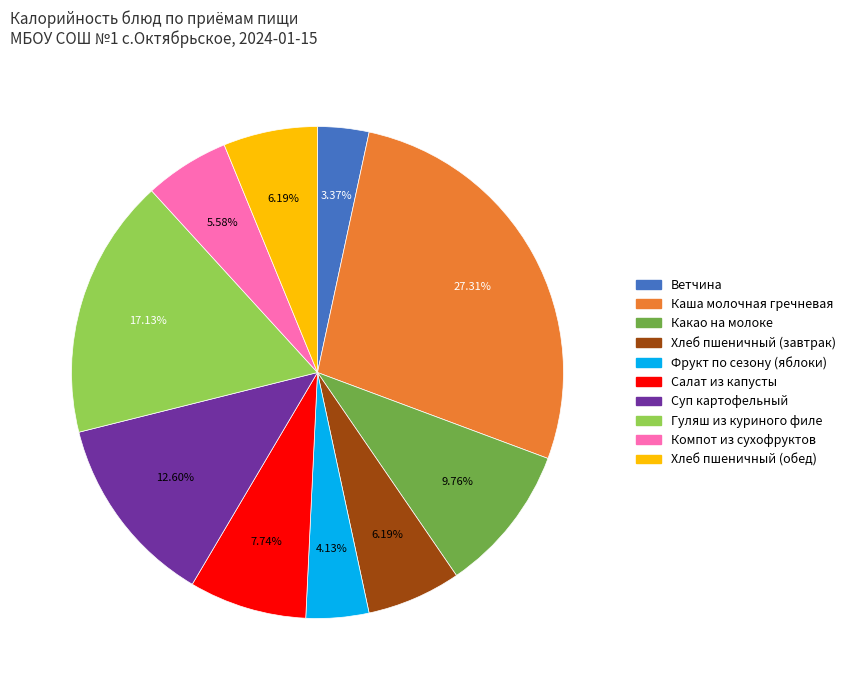

Between Суп картофельный and Салат из капусты, which is larger?

Суп картофельный